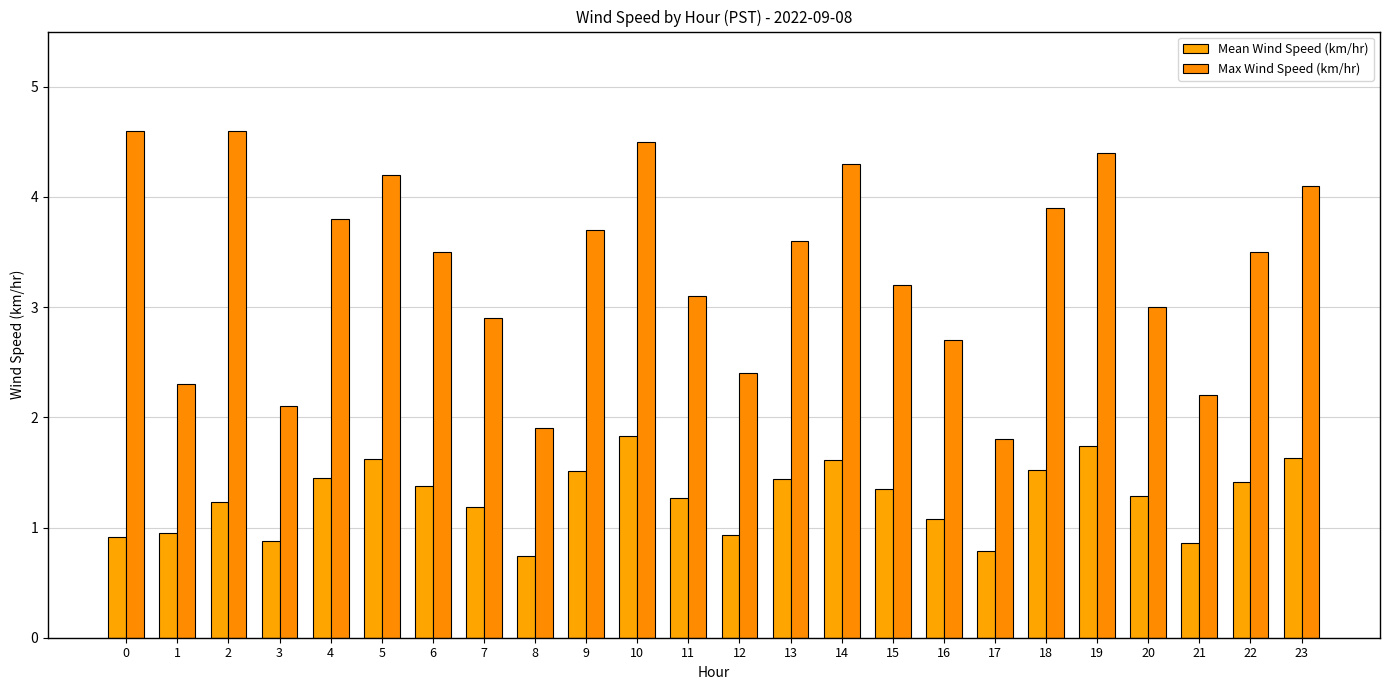

How many groups of bars are there?

24